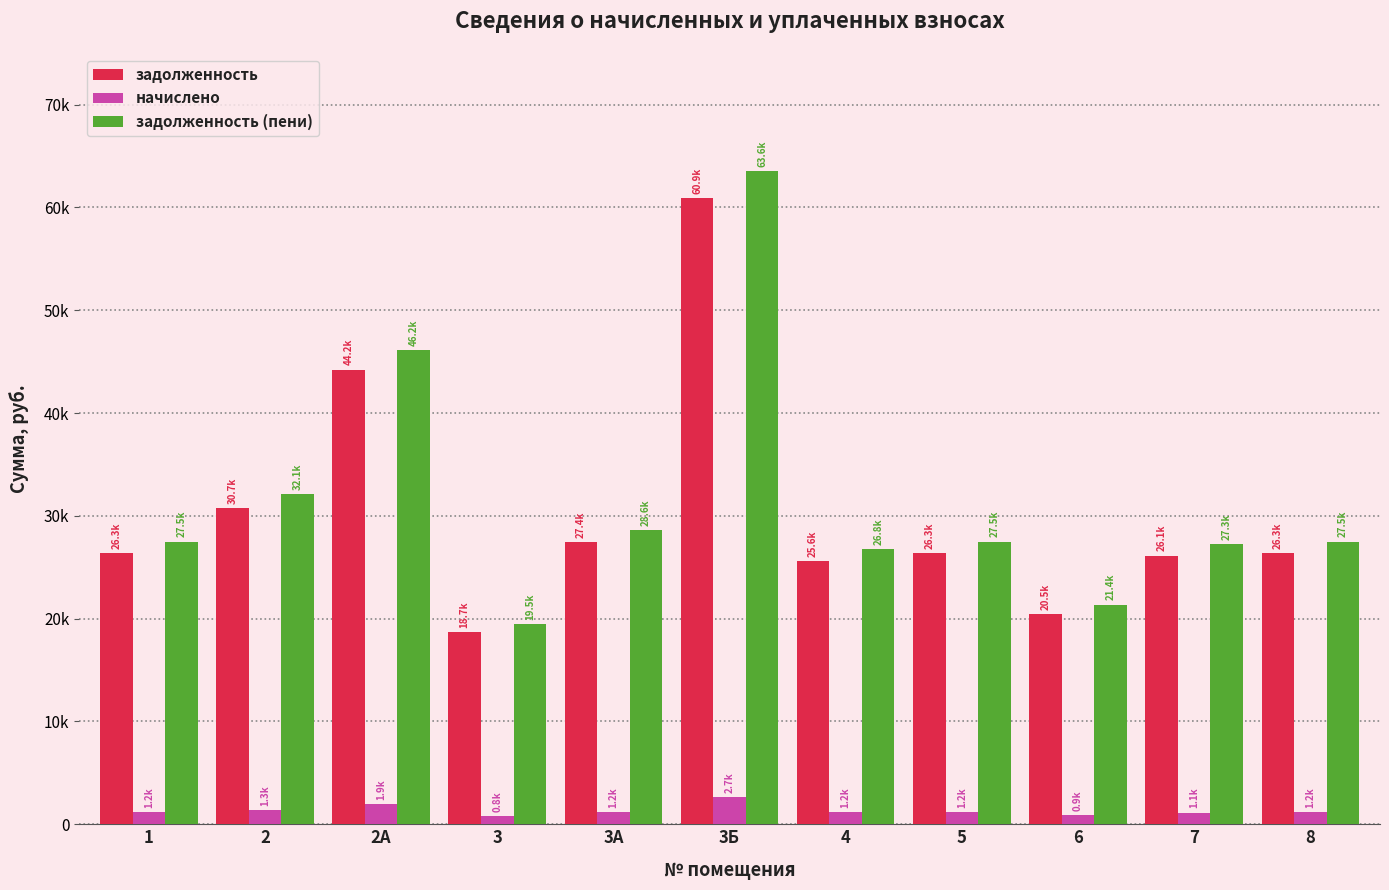

Which category has the highest value in the начислено series?

3Б